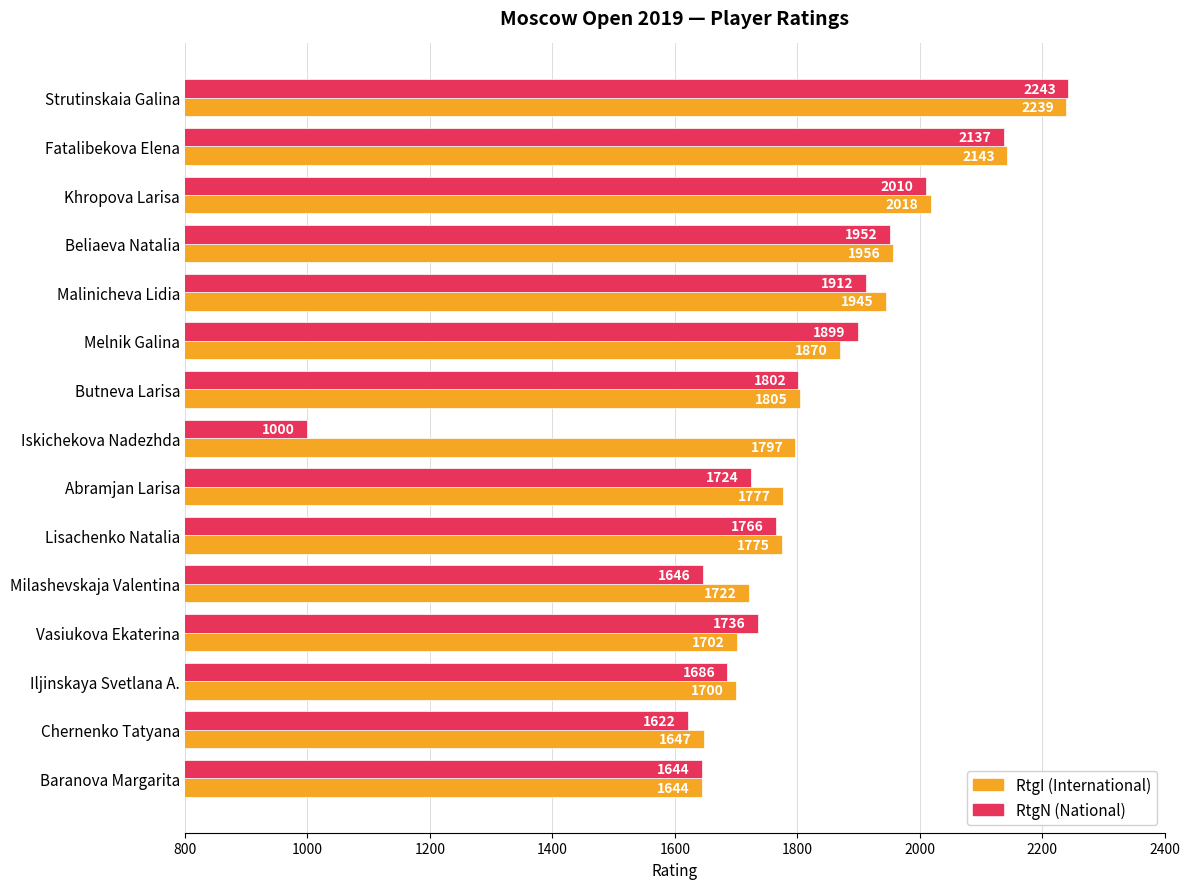

What is the greatest value displayed?

2243